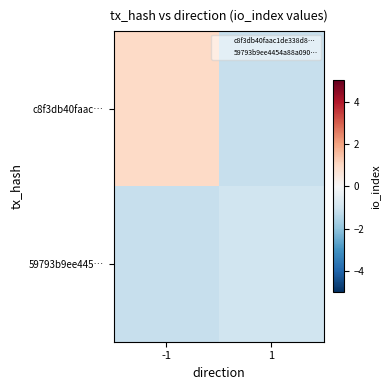

Between -1 and 1, which series saw the biggest shift?

c8f3db40faac…